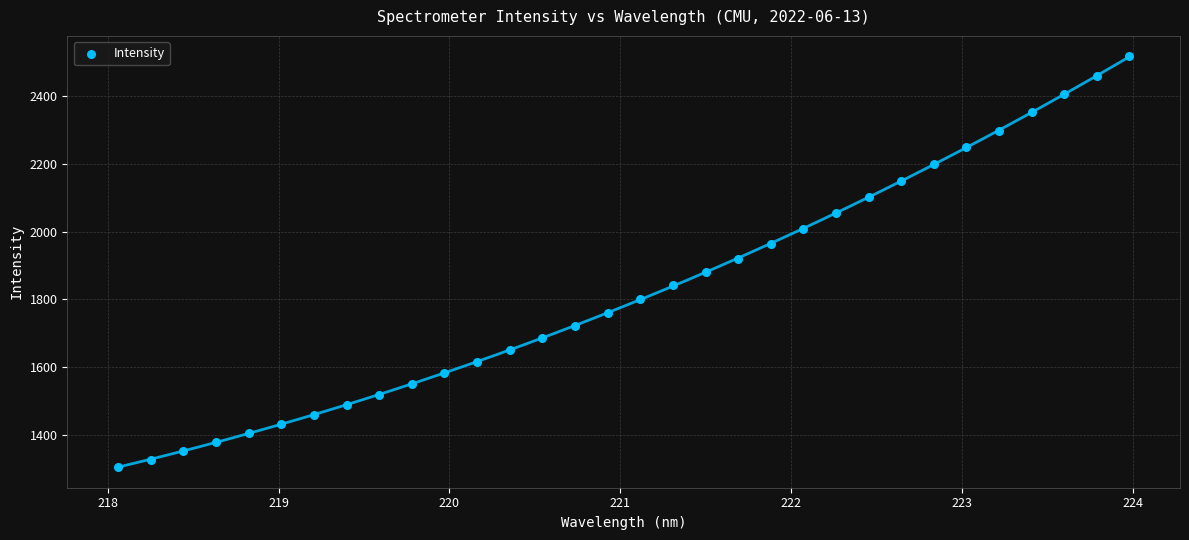

What is the range of Y values (max minus min)?

1208.7